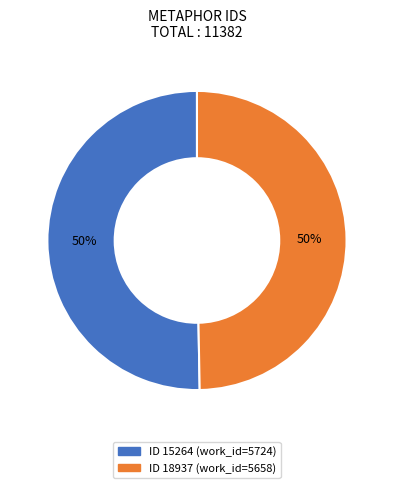

To the nearest percent, what is the average slice percentage?

50%